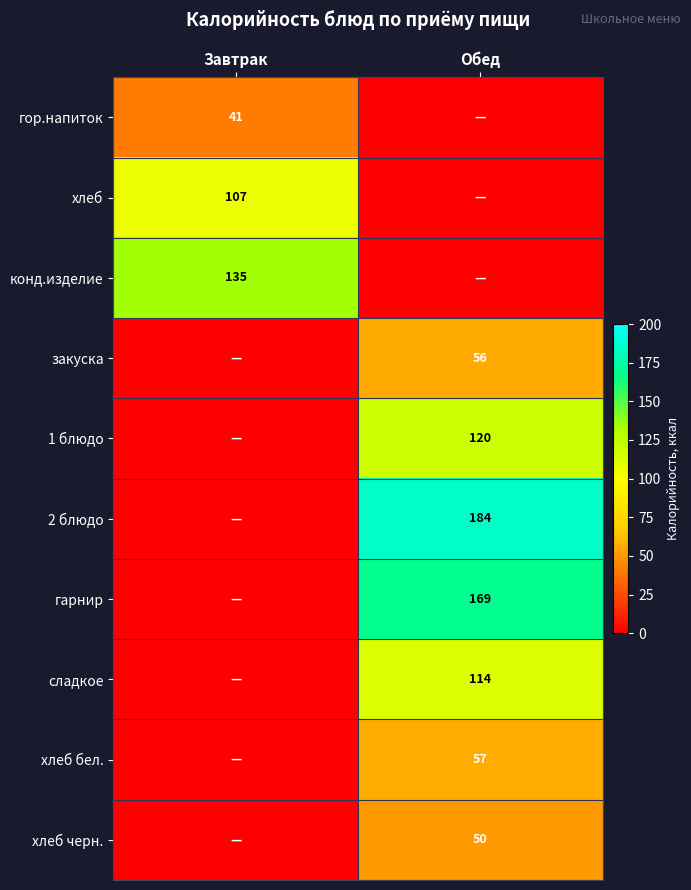

Is it true that конд.изделие equals 135 at Завтрак?

True